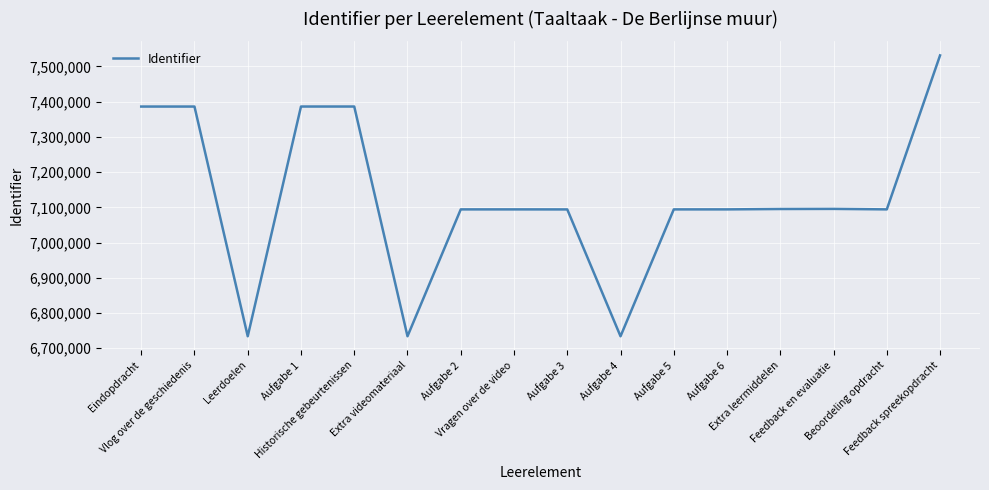

What is the difference between the maximum and minimum values?

797741